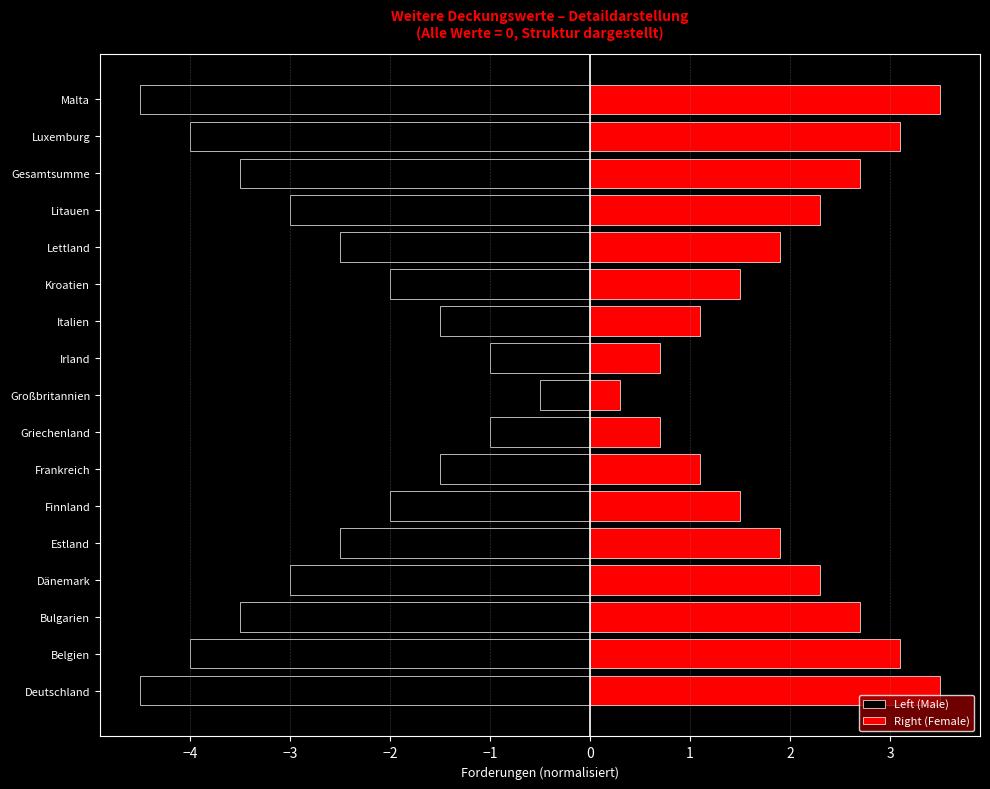

What is the smallest value displayed?

-4.5